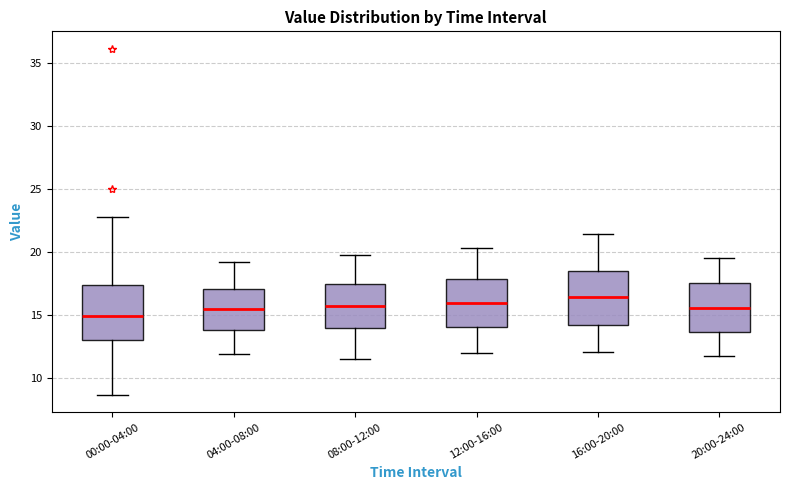

Reading left to right, read every box against the y-axis: the position of its median line, the range the box covers, and the ends of its whiskers. The values are not printed on the chart, so give them approximately, as read against the axis.

00:00-04:00: median 15.0, box 13.0 to 17.5, whiskers 8.5 to 23.0
04:00-08:00: median 15.5, box 14.0 to 17.0, whiskers 12.0 to 19.0
08:00-12:00: median 15.5, box 14.0 to 17.5, whiskers 11.5 to 20.0
12:00-16:00: median 16.0, box 14.0 to 18.0, whiskers 12.0 to 20.5
16:00-20:00: median 16.5, box 14.5 to 18.5, whiskers 12.0 to 21.5
20:00-24:00: median 15.5, box 13.5 to 17.5, whiskers 12.0 to 19.5